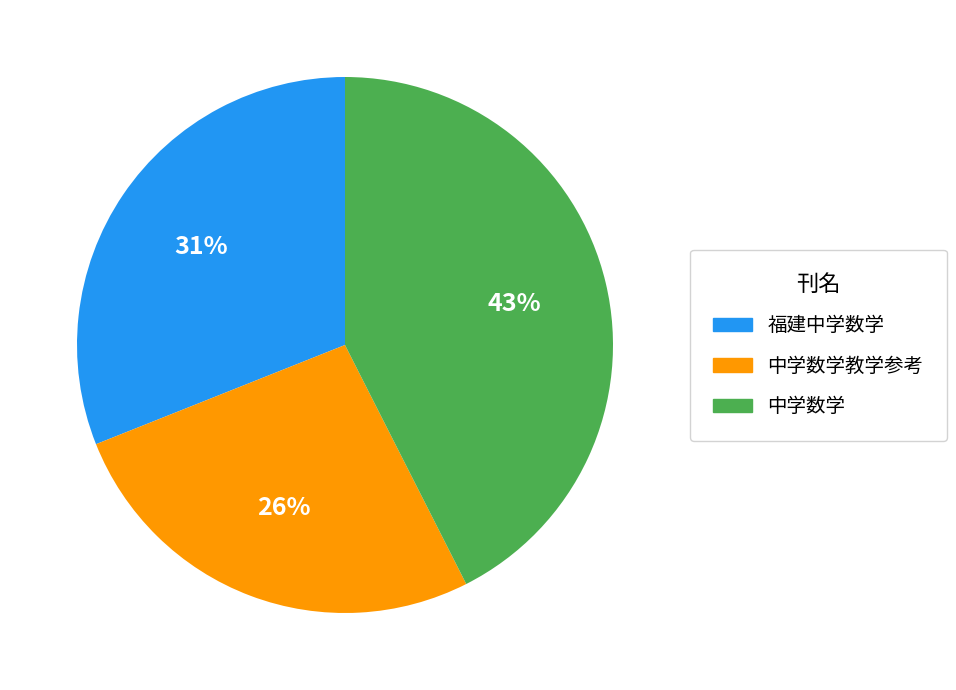

Is there a majority slice in this chart?

No